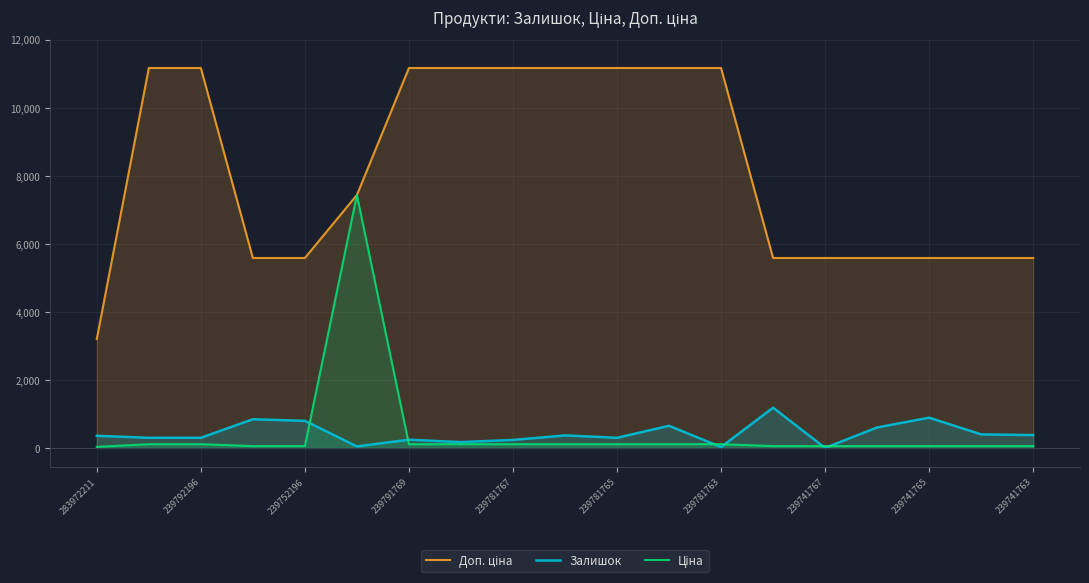

True or false: Ціна has more than 2 interior local peaks.

False